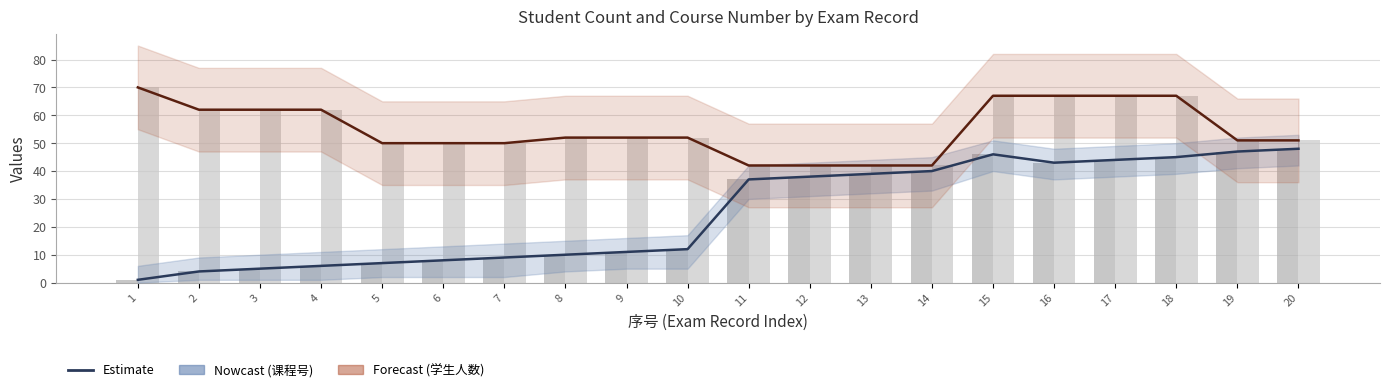

The value of 课程号 (raw) at 9 is 20. True or false?

False